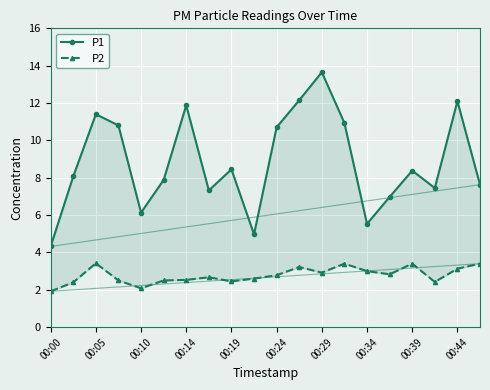

How many lines are shown in the chart?

2